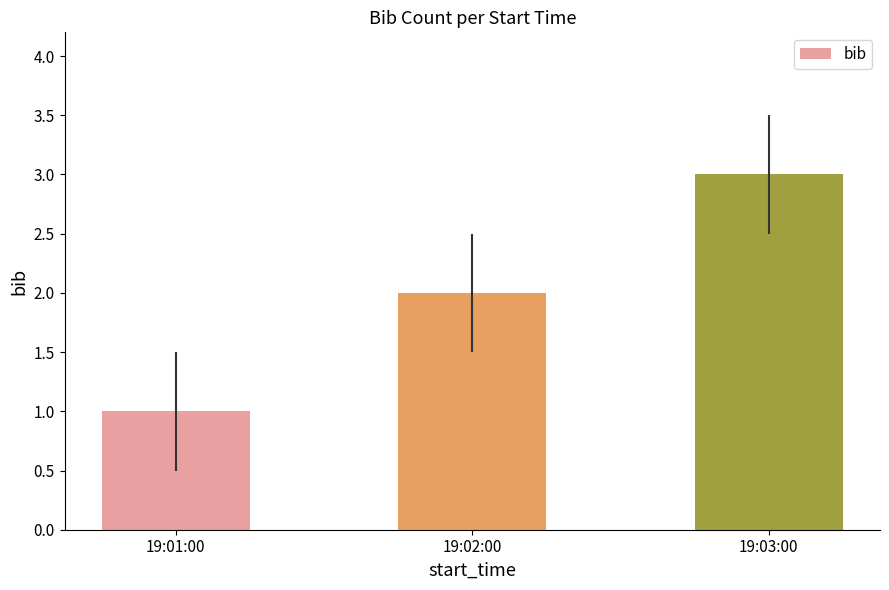

Which label corresponds to the smallest value in the chart?

19:01:00